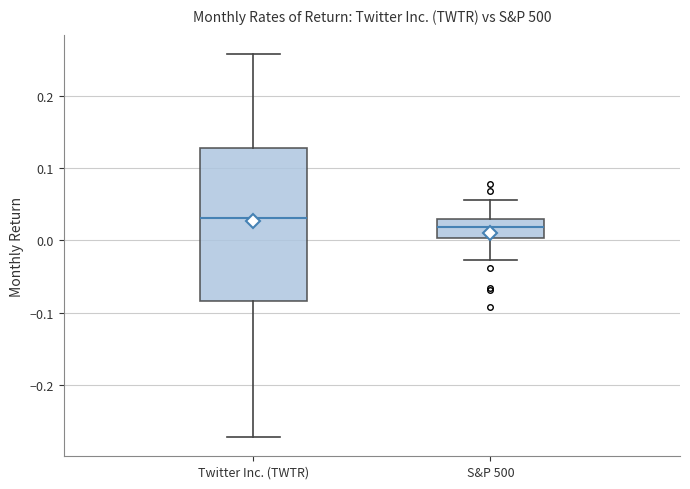

Comparing the boxes themselves (not the whiskers), which one is the tallest?

Twitter Inc. (TWTR)